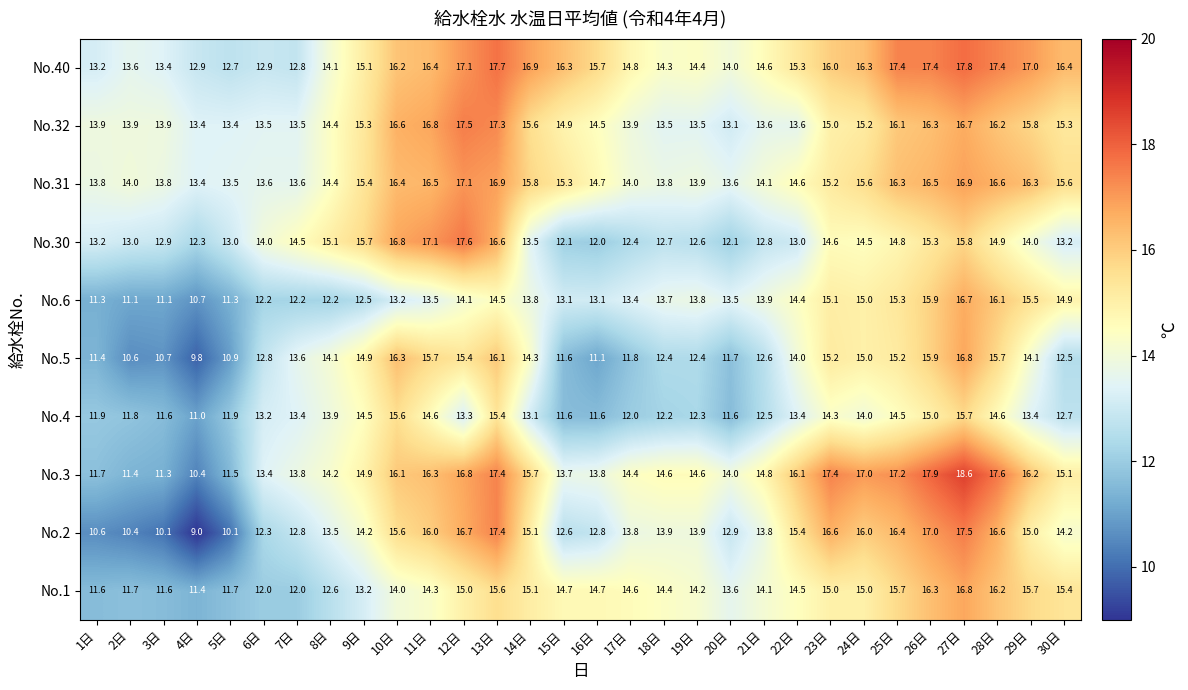

What is the total value across all series at 24日?

153.6